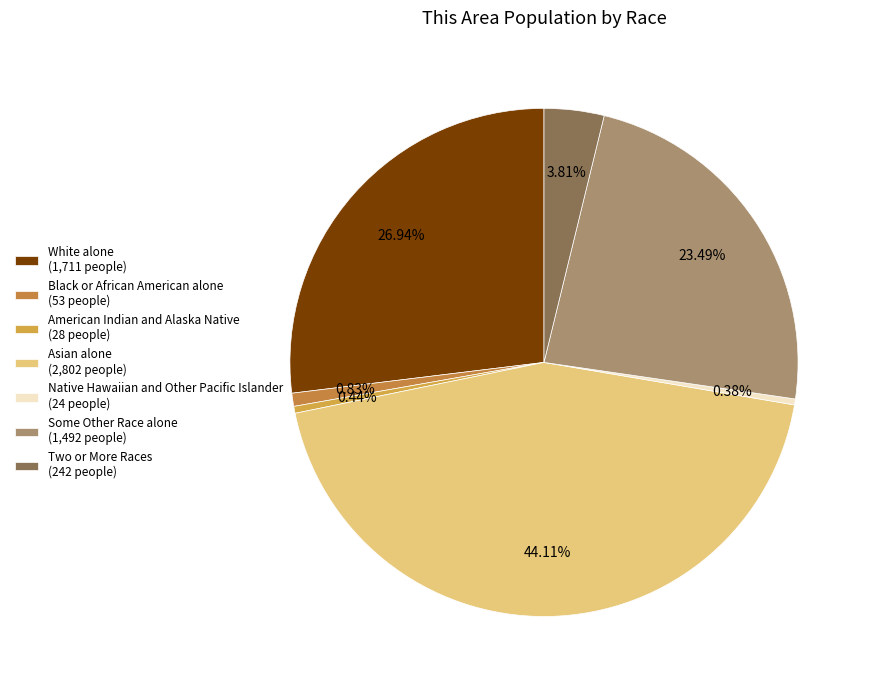

Count the number of slices in the pie.

7